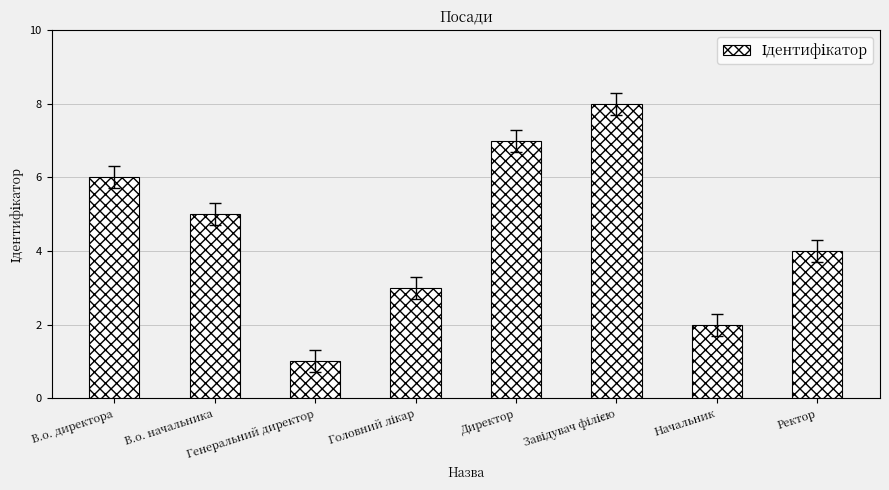

What is the difference between the second highest and second lowest values?

5